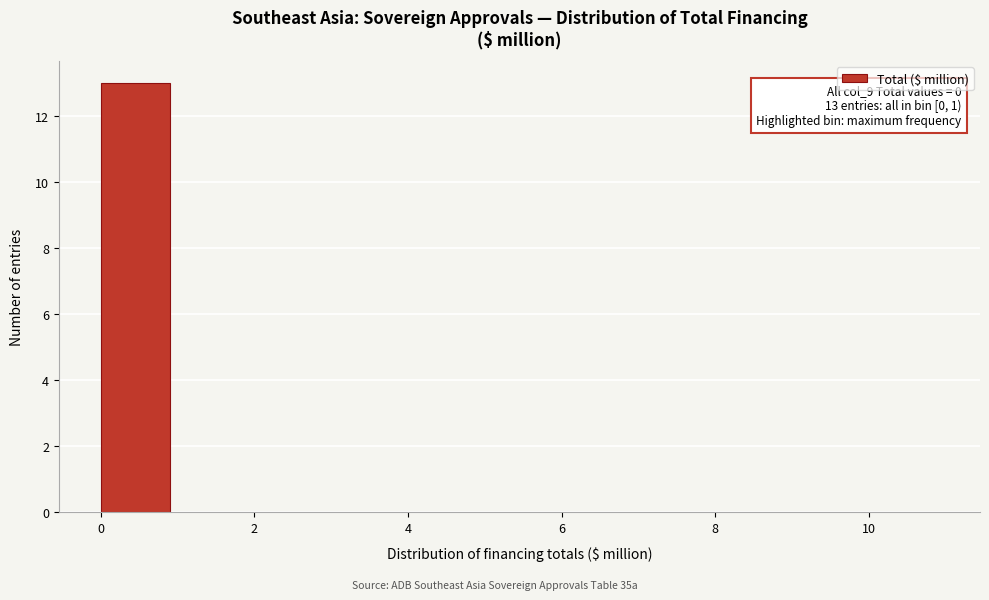

Which range on the x-axis has the tallest bar?

0 to 1